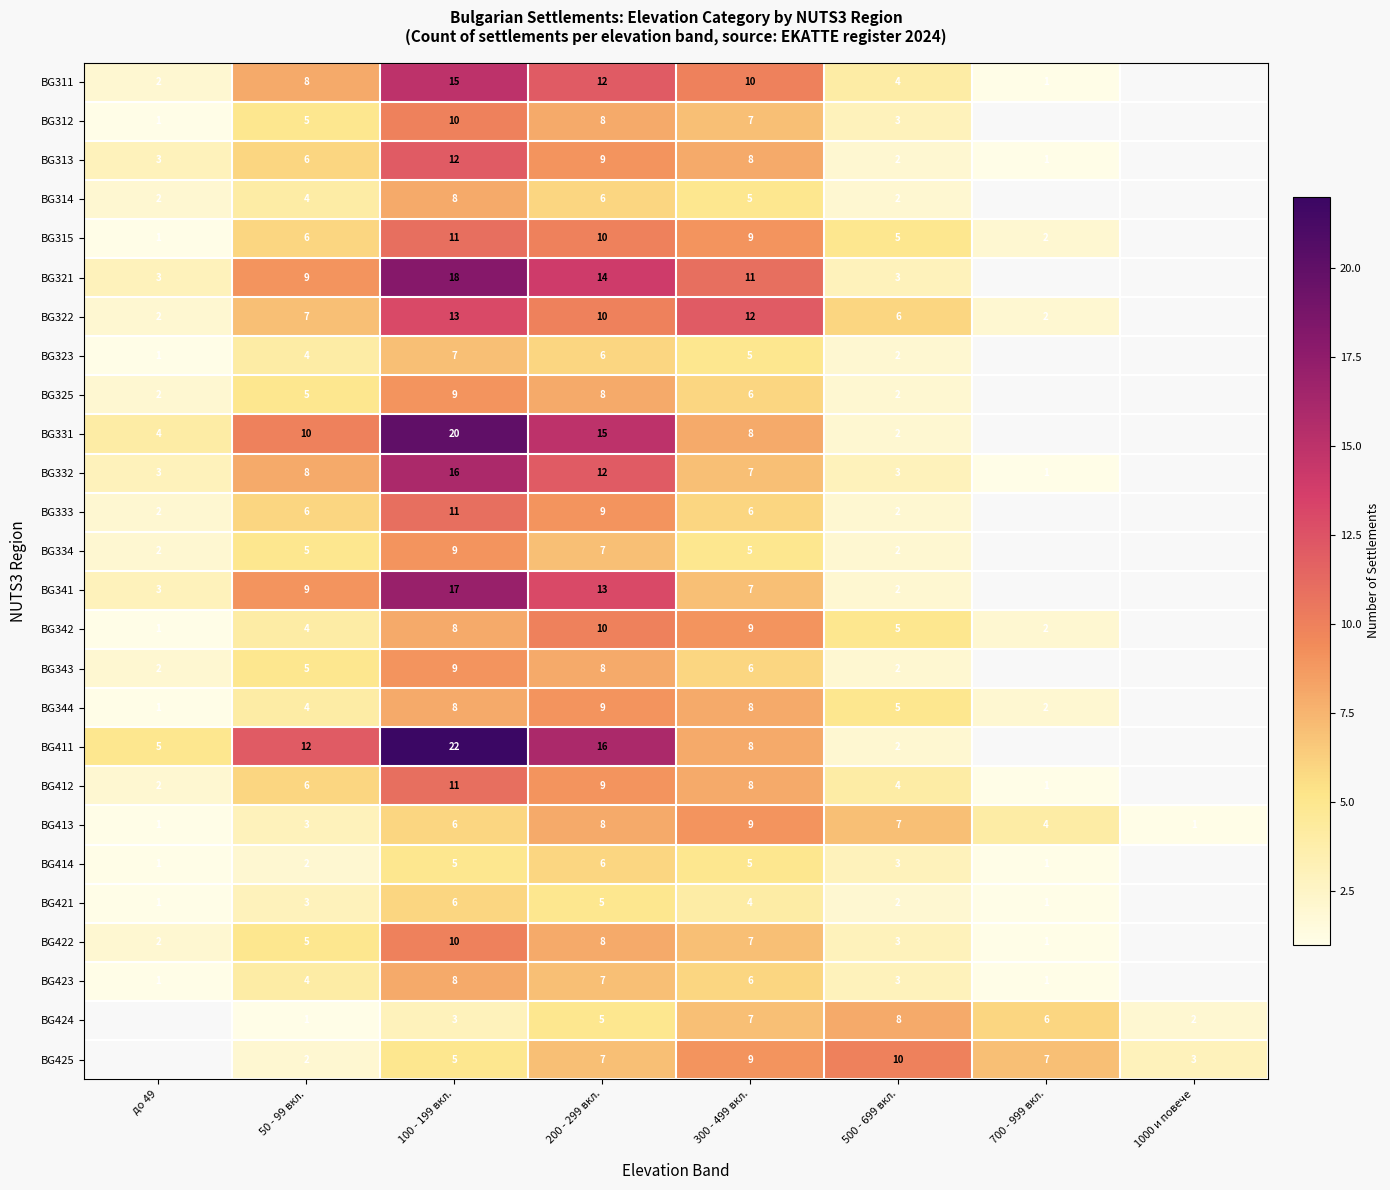

Is the value of BG323 at до 49 greater than the value of BG341 at до 49?

No